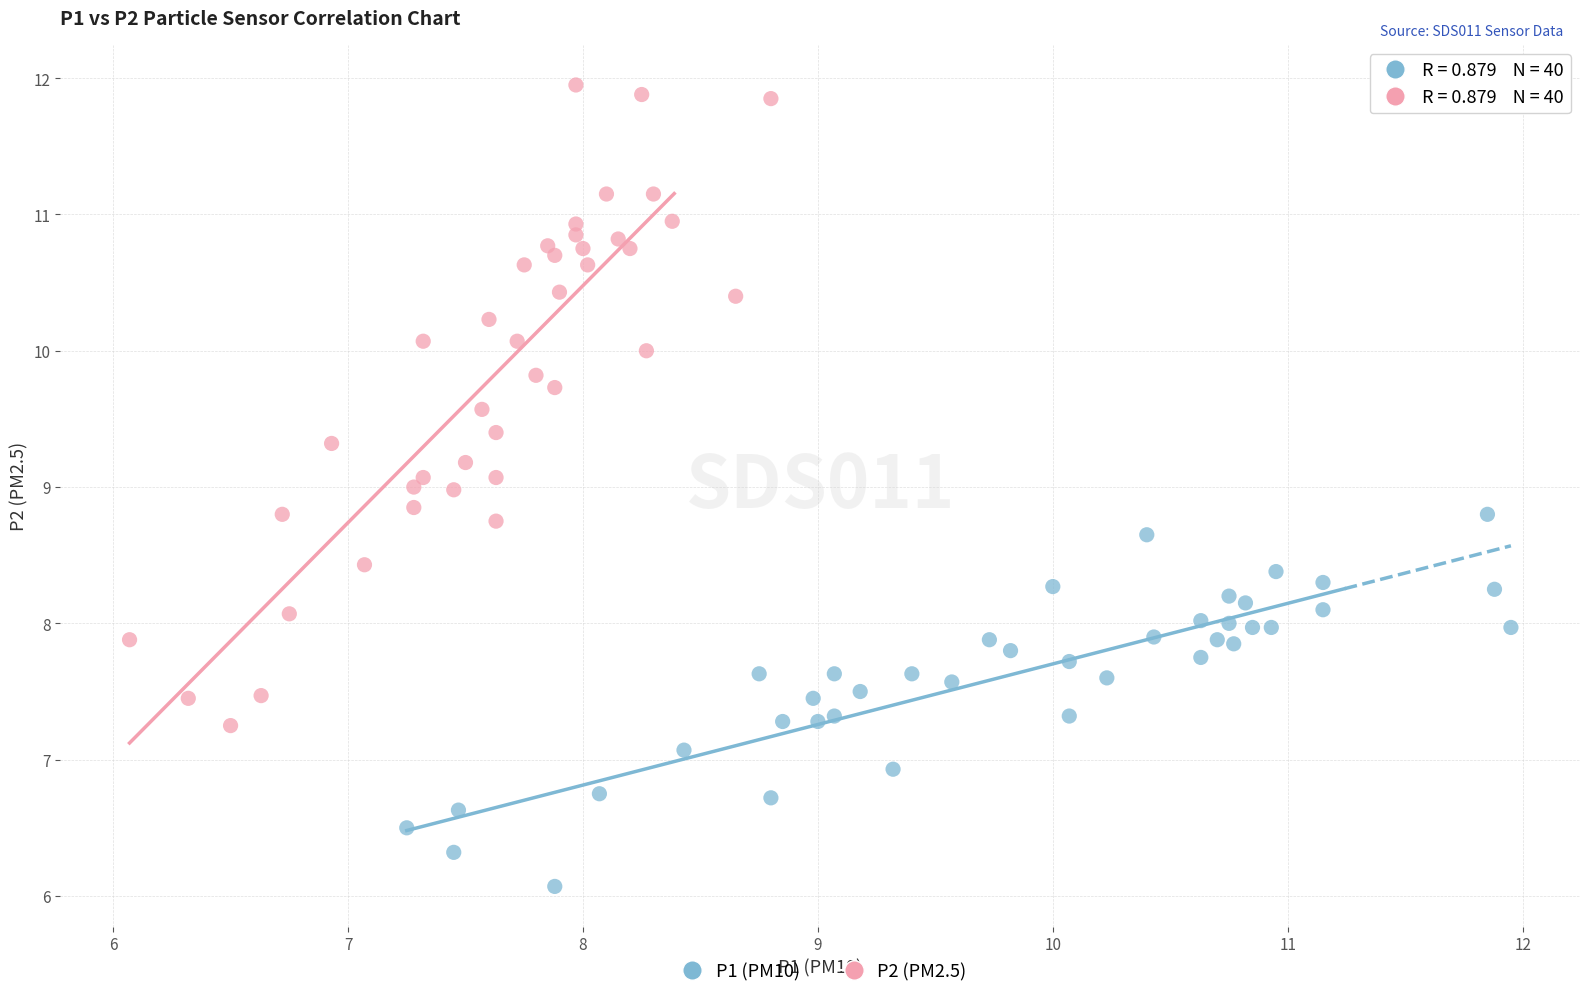

Which series contains the highest Y value?

P2 (PM2.5)